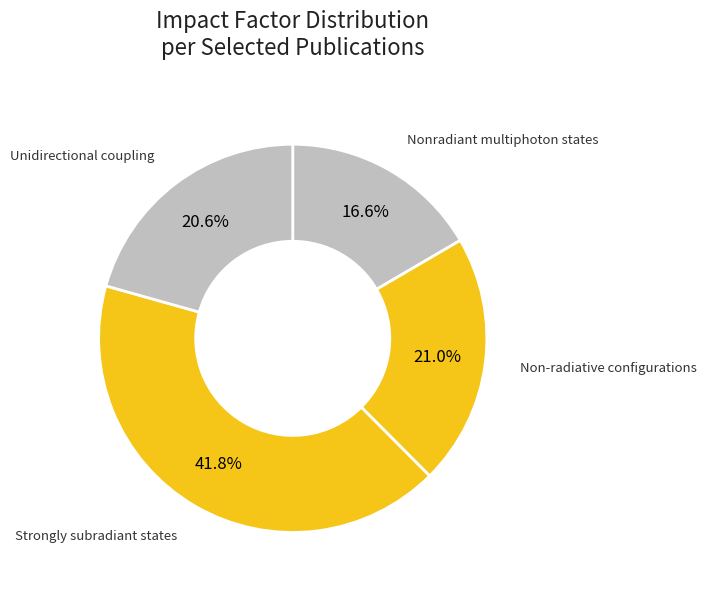

Count the number of slices in the pie.

4